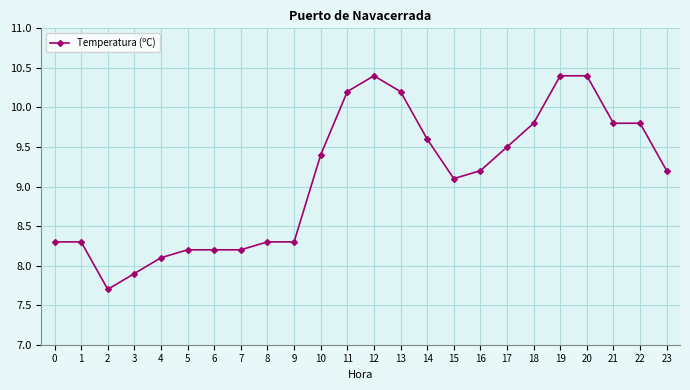

Which has a higher value, 15 or 22?

22